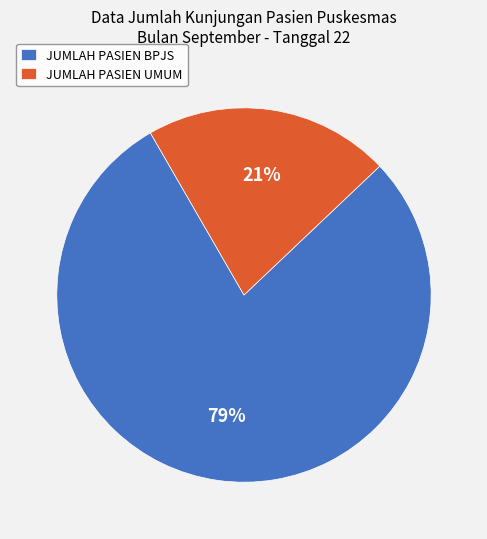

To the nearest percent, what is the average slice percentage?

50%